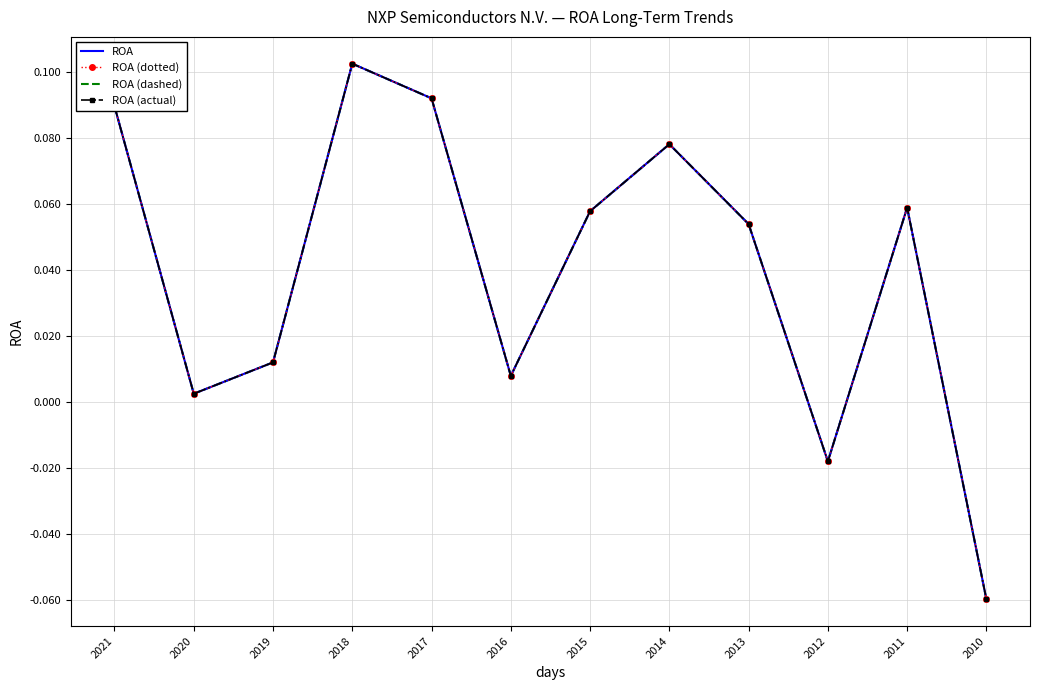

At which category is the sum across all series the highest?

2018